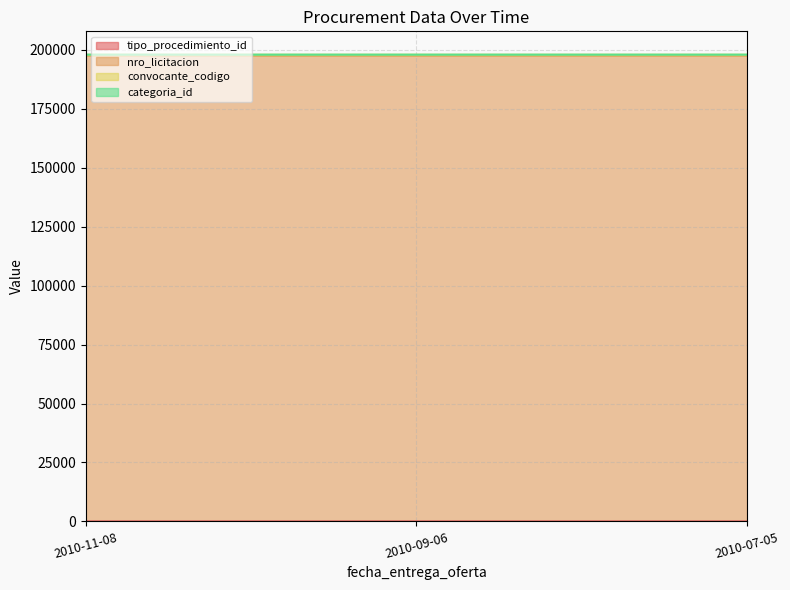

What are all the series names shown in the legend?

tipo_procedimiento_id, nro_licitacion, convocante_codigo, categoria_id